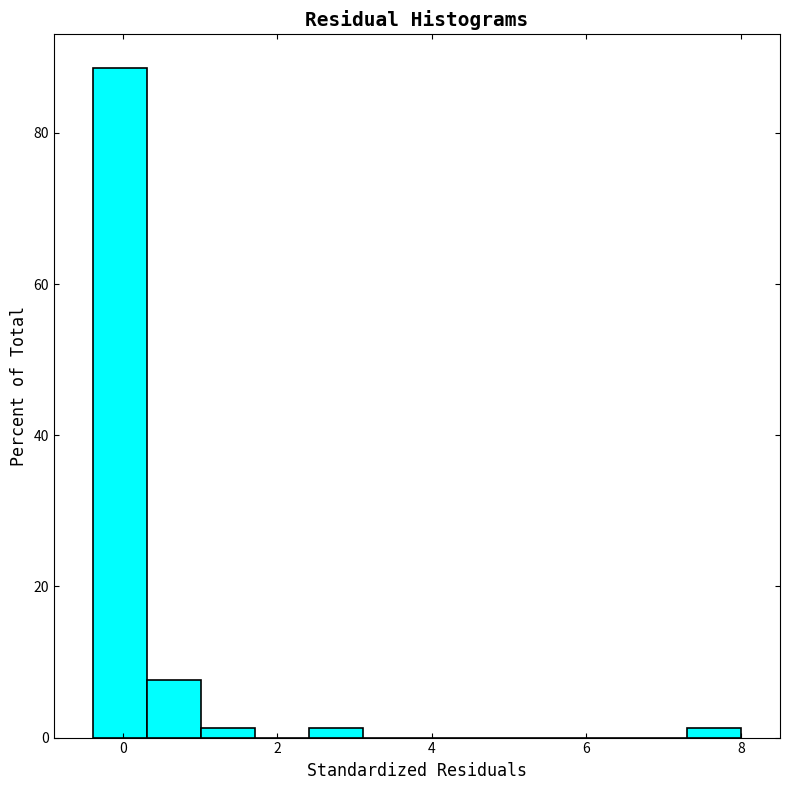

Around what value on the x-axis is the tallest bar? Give the approximate position of its centre, as read against the axis.

0.0